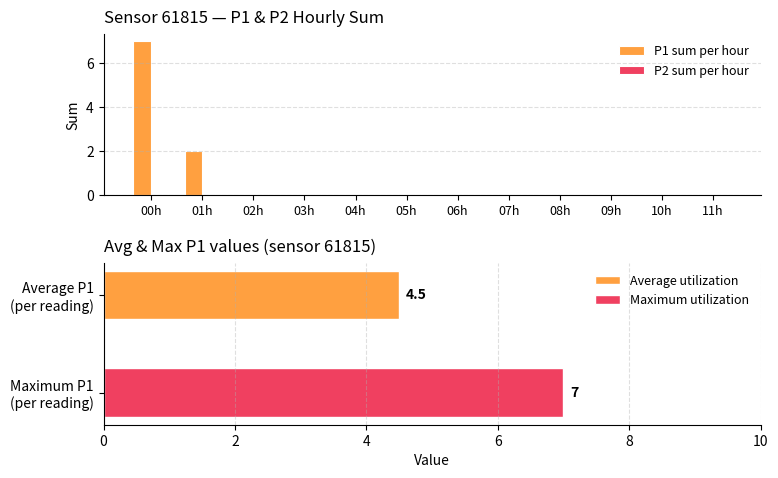

What is the label of the 9th bar from the right?

03h